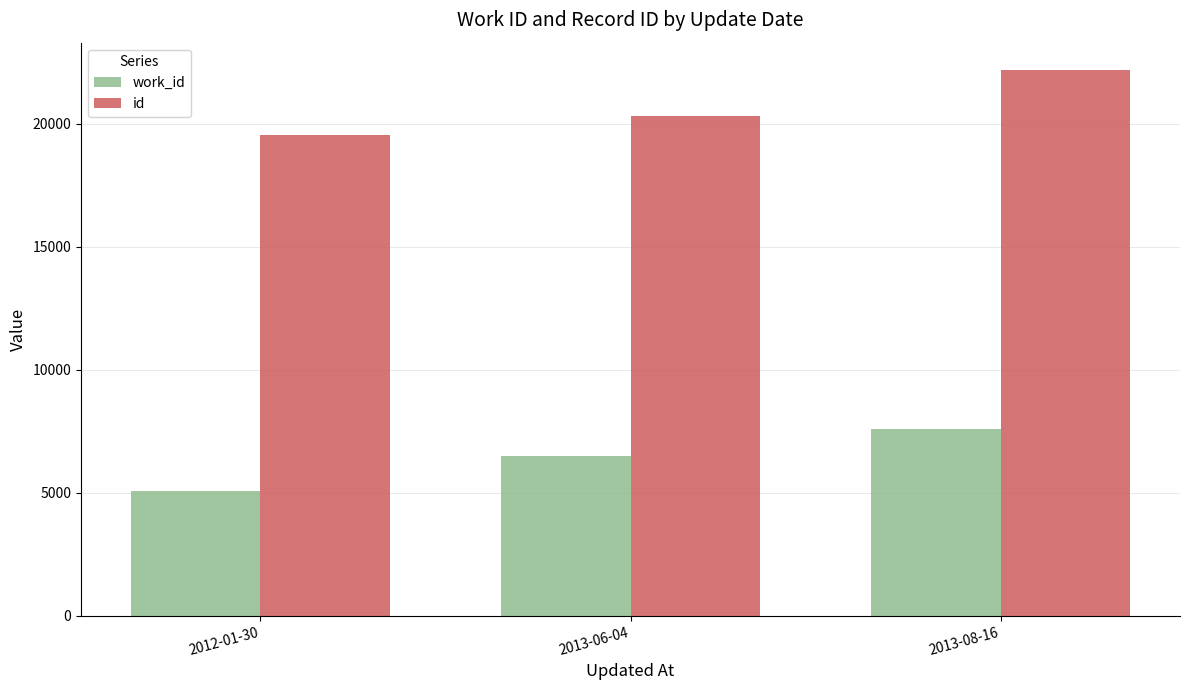

What is the label of the 2nd bar from the left?

2013-06-04